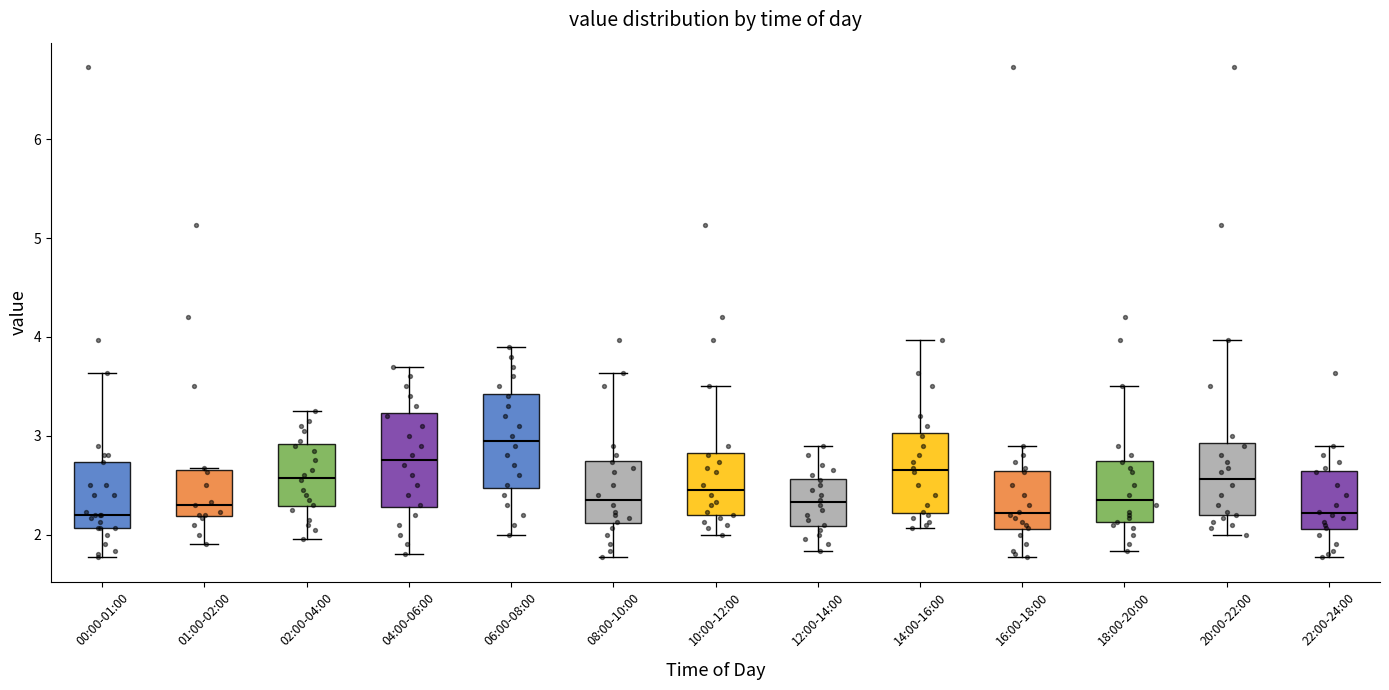

Reading left to right, read every box against the y-axis: the position of its median line, the range the box covers, and the ends of its whiskers. The values are not printed on the chart, so give them approximately, as read against the axis.

00:00-01:00: median 2.2, box 2.1 to 2.7, whiskers 1.8 to 3.6
01:00-02:00: median 2.3, box 2.2 to 2.7, whiskers 1.9 to 2.7
02:00-04:00: median 2.6, box 2.3 to 2.9, whiskers 2.0 to 3.3
04:00-06:00: median 2.8, box 2.3 to 3.2, whiskers 1.8 to 3.7
06:00-08:00: median 3.0, box 2.5 to 3.4, whiskers 2.0 to 3.9
08:00-10:00: median 2.4, box 2.1 to 2.7, whiskers 1.8 to 3.6
10:00-12:00: median 2.5, box 2.2 to 2.8, whiskers 2.0 to 3.5
12:00-14:00: median 2.3, box 2.1 to 2.6, whiskers 1.8 to 2.9
14:00-16:00: median 2.7, box 2.2 to 3.0, whiskers 2.1 to 4.0
16:00-18:00: median 2.2, box 2.1 to 2.6, whiskers 1.8 to 2.9
18:00-20:00: median 2.4, box 2.1 to 2.7, whiskers 1.8 to 3.5
20:00-22:00: median 2.6, box 2.2 to 2.9, whiskers 2.0 to 4.0
22:00-24:00: median 2.2, box 2.1 to 2.6, whiskers 1.8 to 2.9